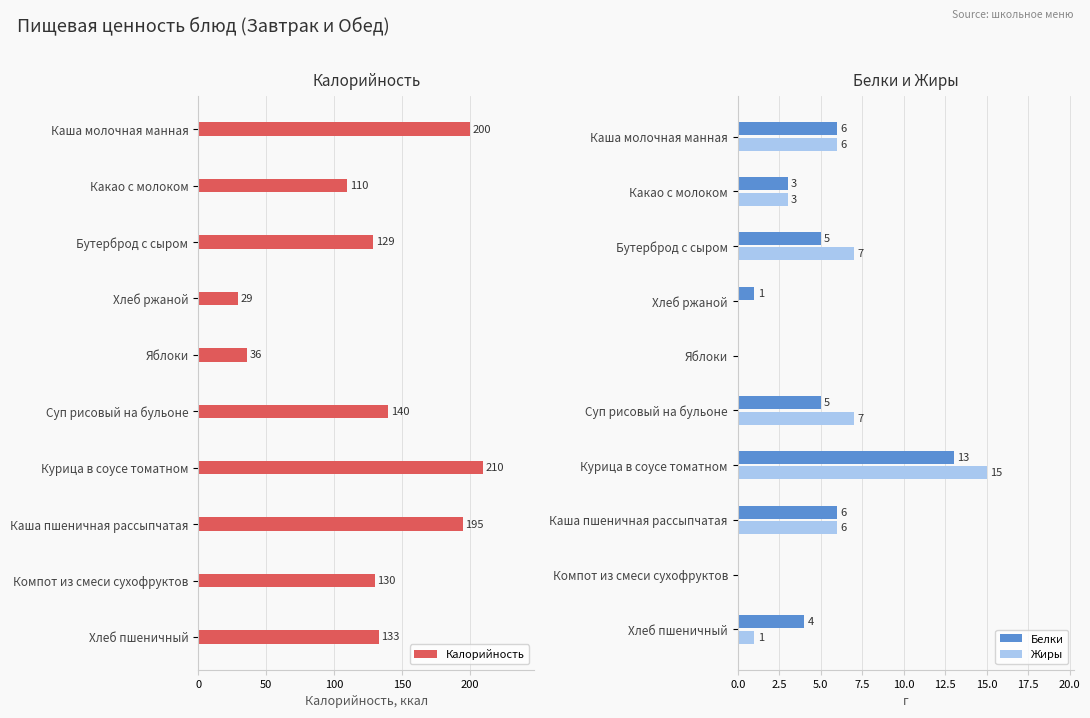

True or false: Жиры has a value of 9 at Яблоки.

False